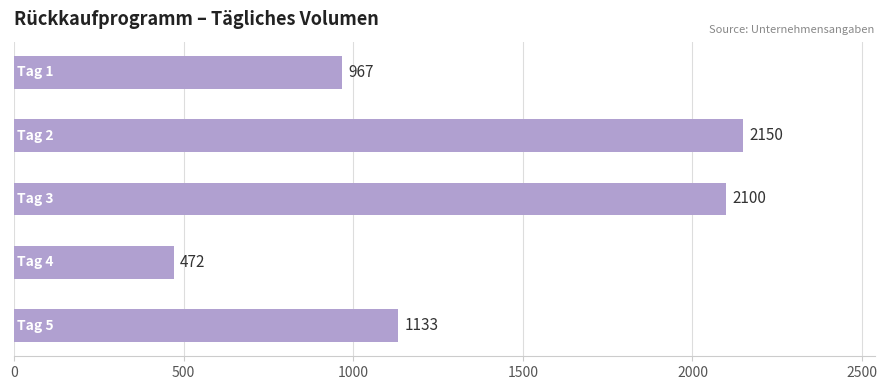

What is the maximum value shown in the chart?

2150